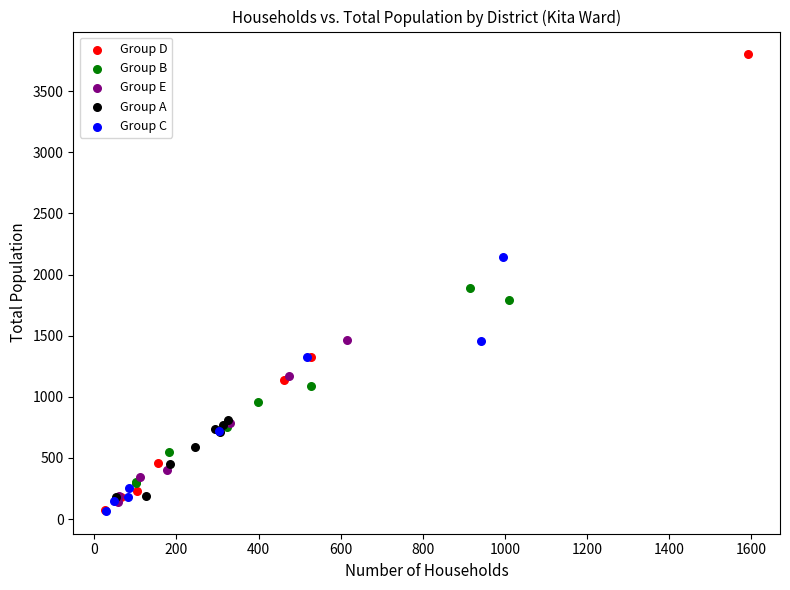

Which series has the largest Y range (max minus min)?

Group D